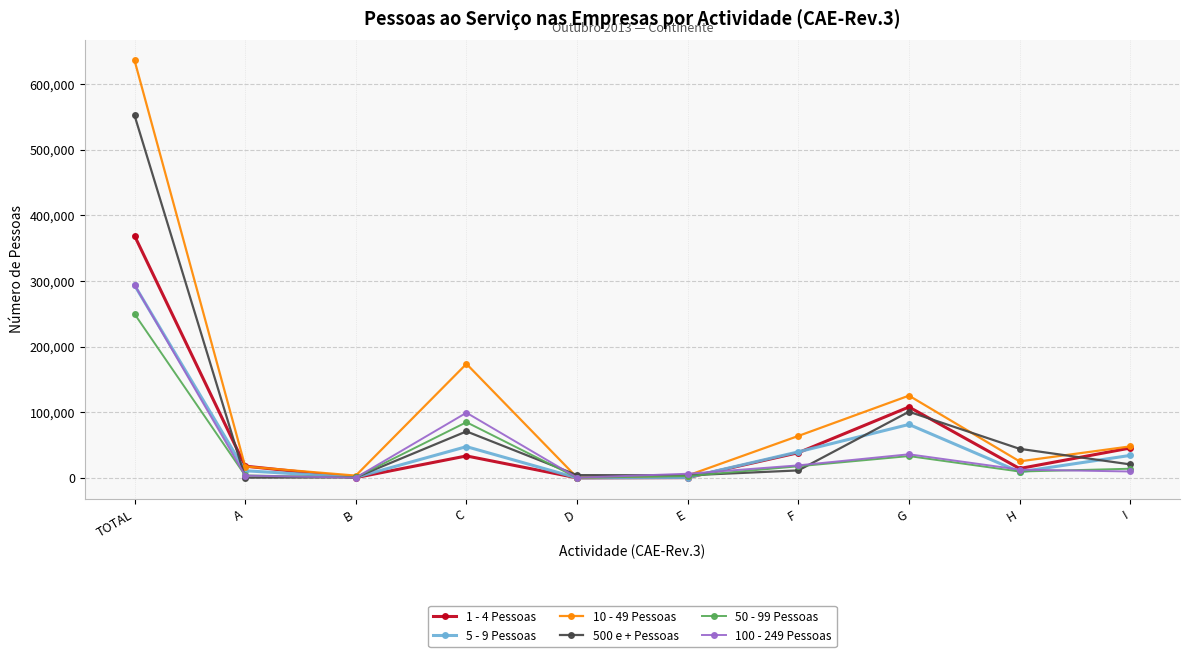

What are all the series names shown in the legend?

1 - 4 Pessoas, 5 - 9 Pessoas, 10 - 49 Pessoas, 500 e + Pessoas, 50 - 99 Pessoas, 100 - 249 Pessoas